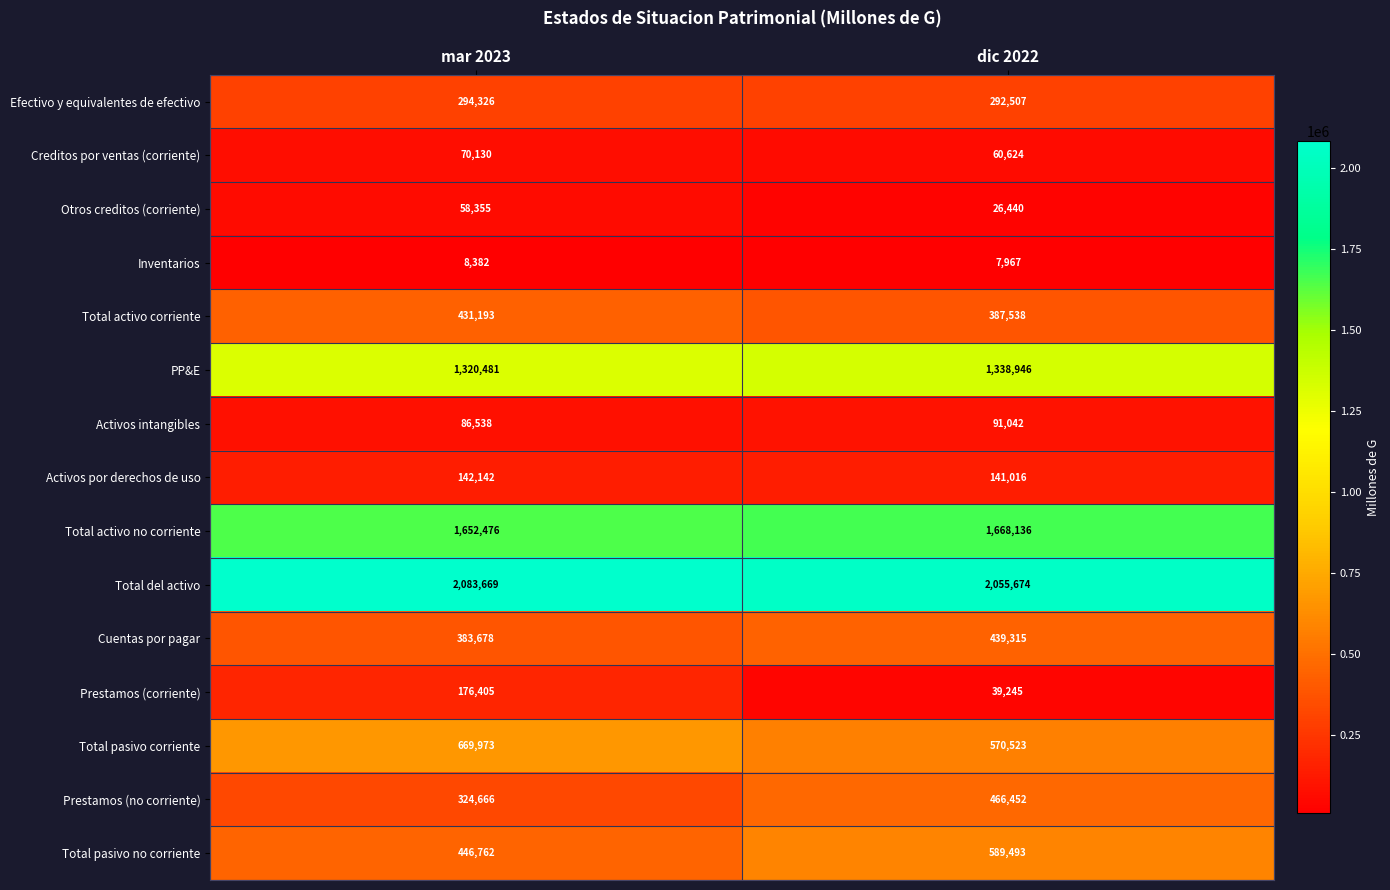

List the series in order of their peak value, lowest first.

Inventarios, Otros creditos (corriente), Creditos por ventas (corriente), Activos intangibles, Activos por derechos de uso, Prestamos (corriente), Efectivo y equivalentes de efectivo, Total activo corriente, Cuentas por pagar, Prestamos (no corriente), Total pasivo no corriente, Total pasivo corriente, PP&E, Total activo no corriente, Total del activo